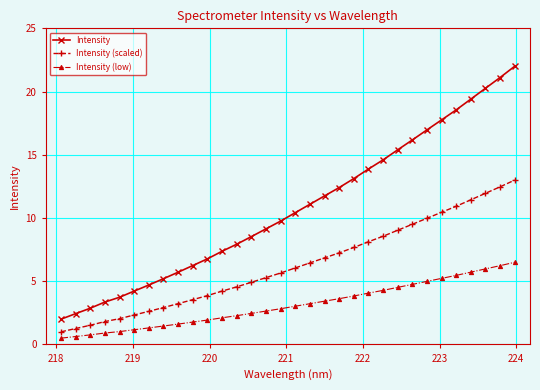

Which series has the largest total across all categories?

Intensity